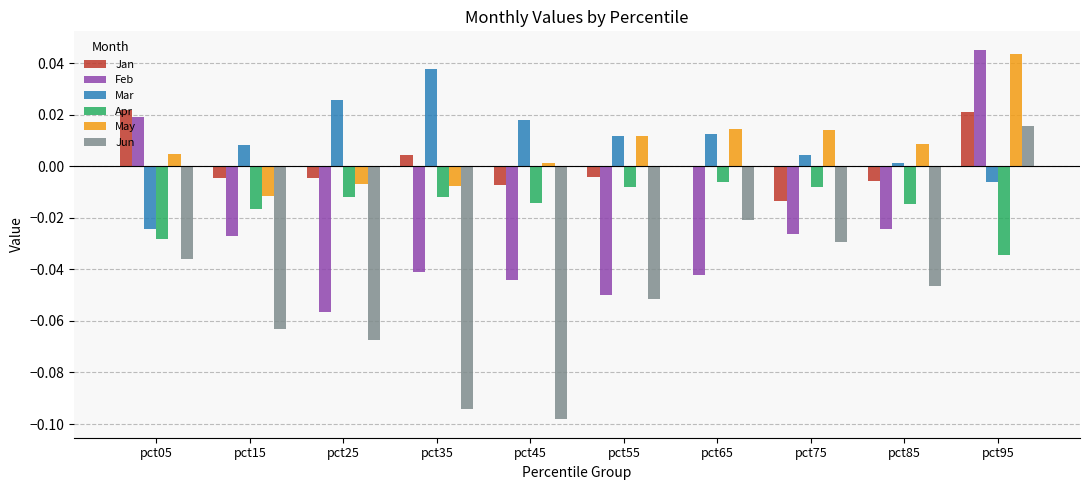

Are the bars grouped side by side (vs. stacked)?

Yes